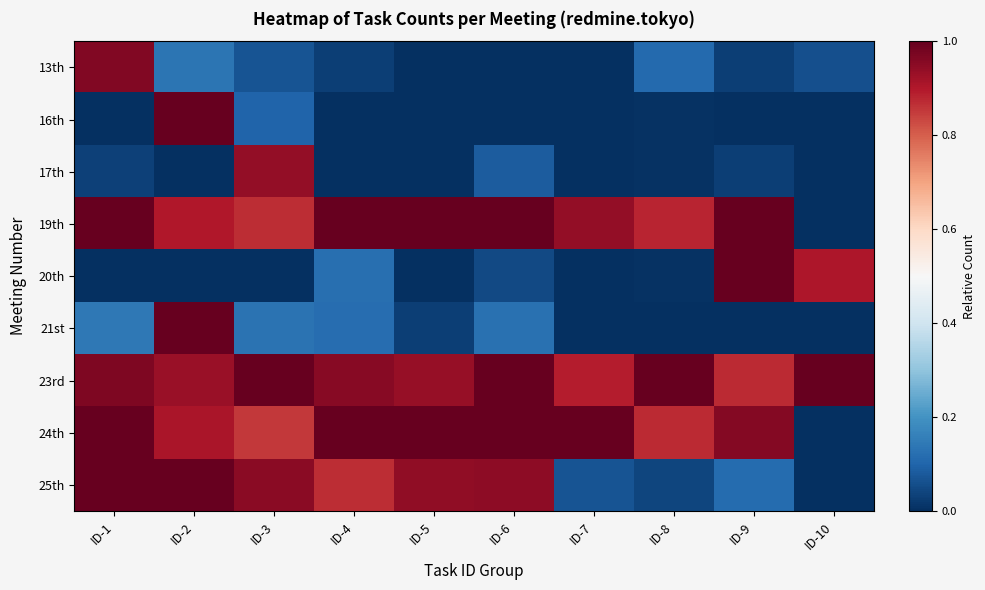

Count the number of data series in this chart.

9